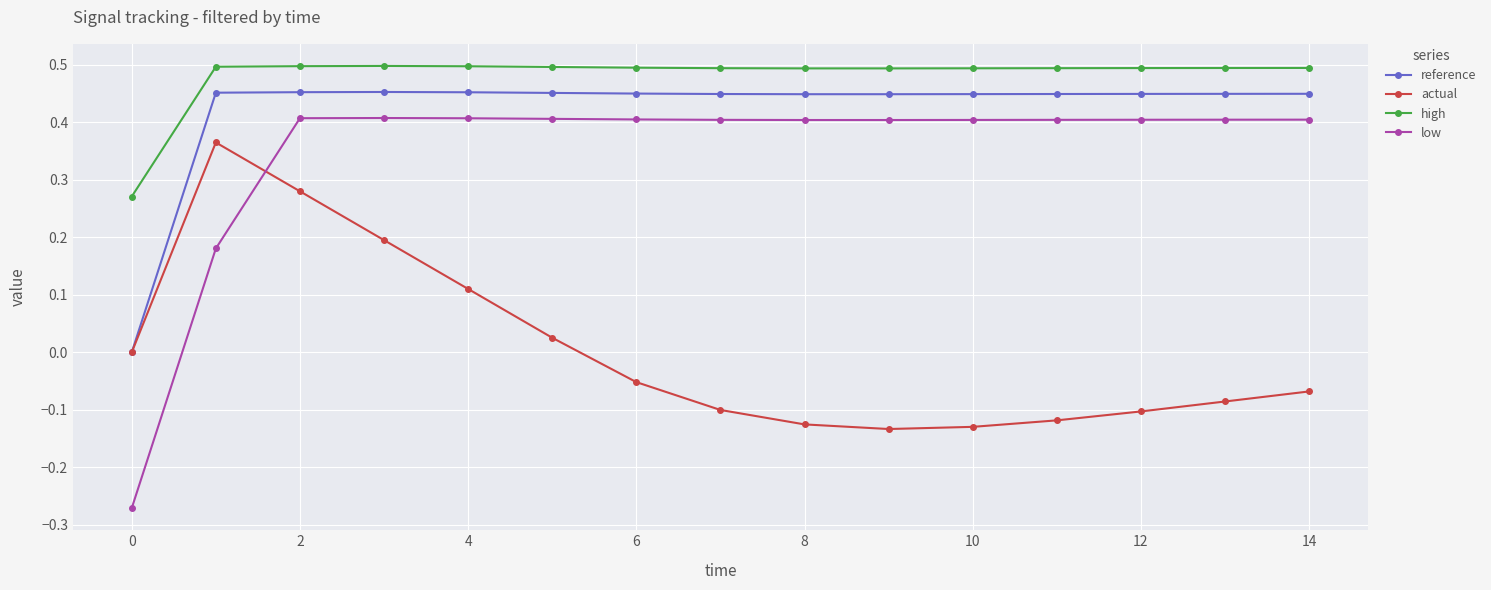

Which series has the largest total across all categories?

high